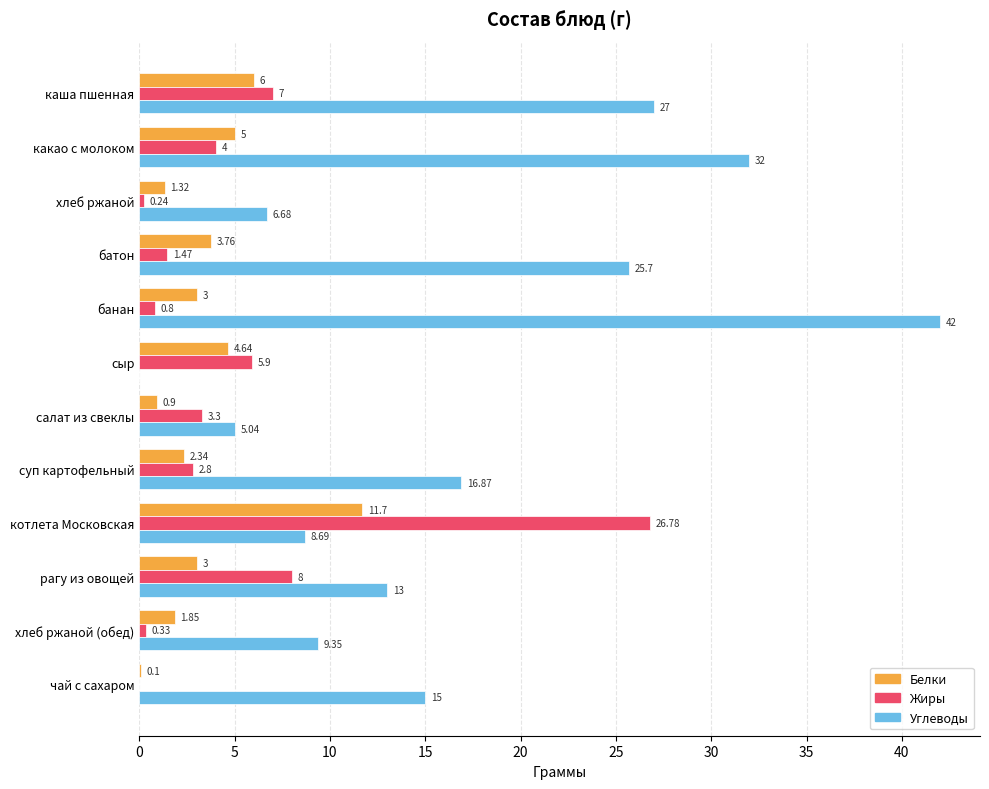

Which series has the largest total across all categories?

Углеводы